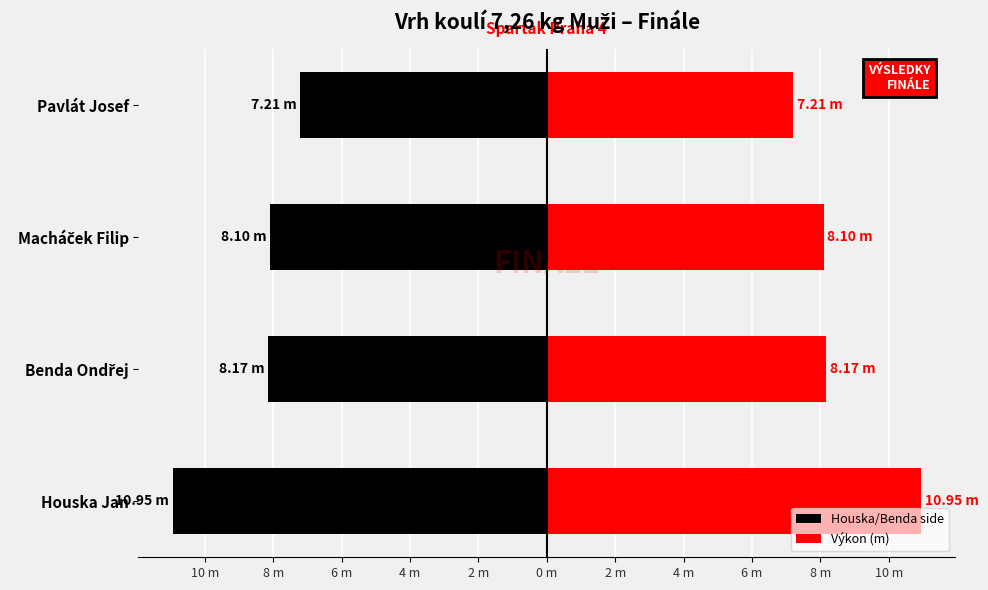

List the series in order of their overall mean, lowest first.

Houska/Benda side, Výkon (m)